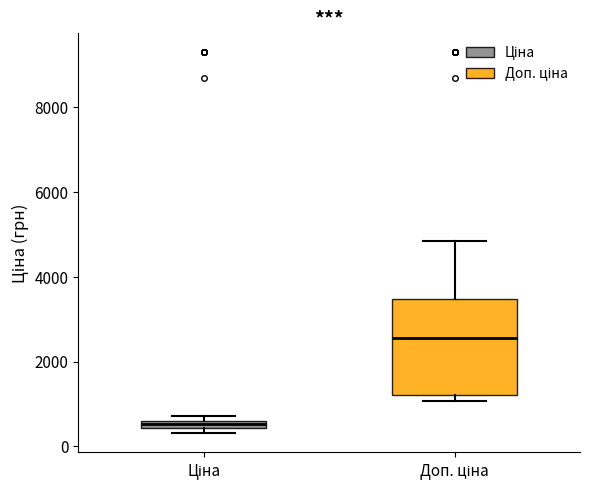

Which box has the lowest median line?

Ціна